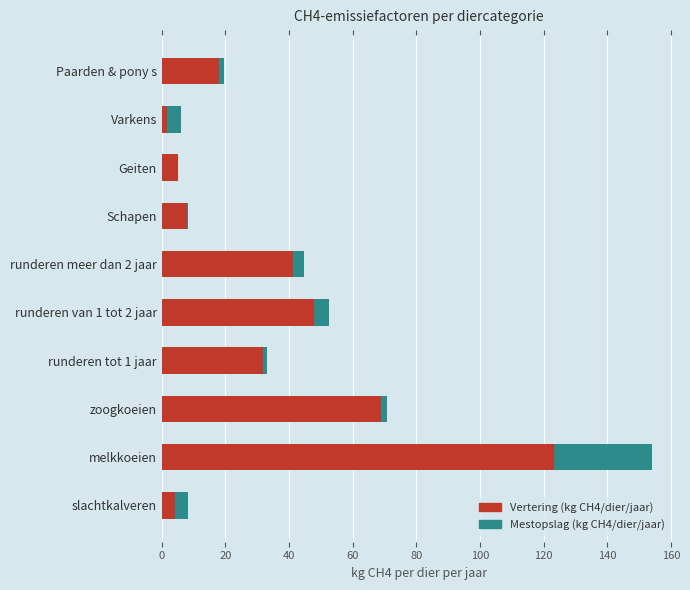

The value of Vertering (kg CH4/dier/jaar) at runderen van 1 tot 2 jaar is 47.8. True or false?

True